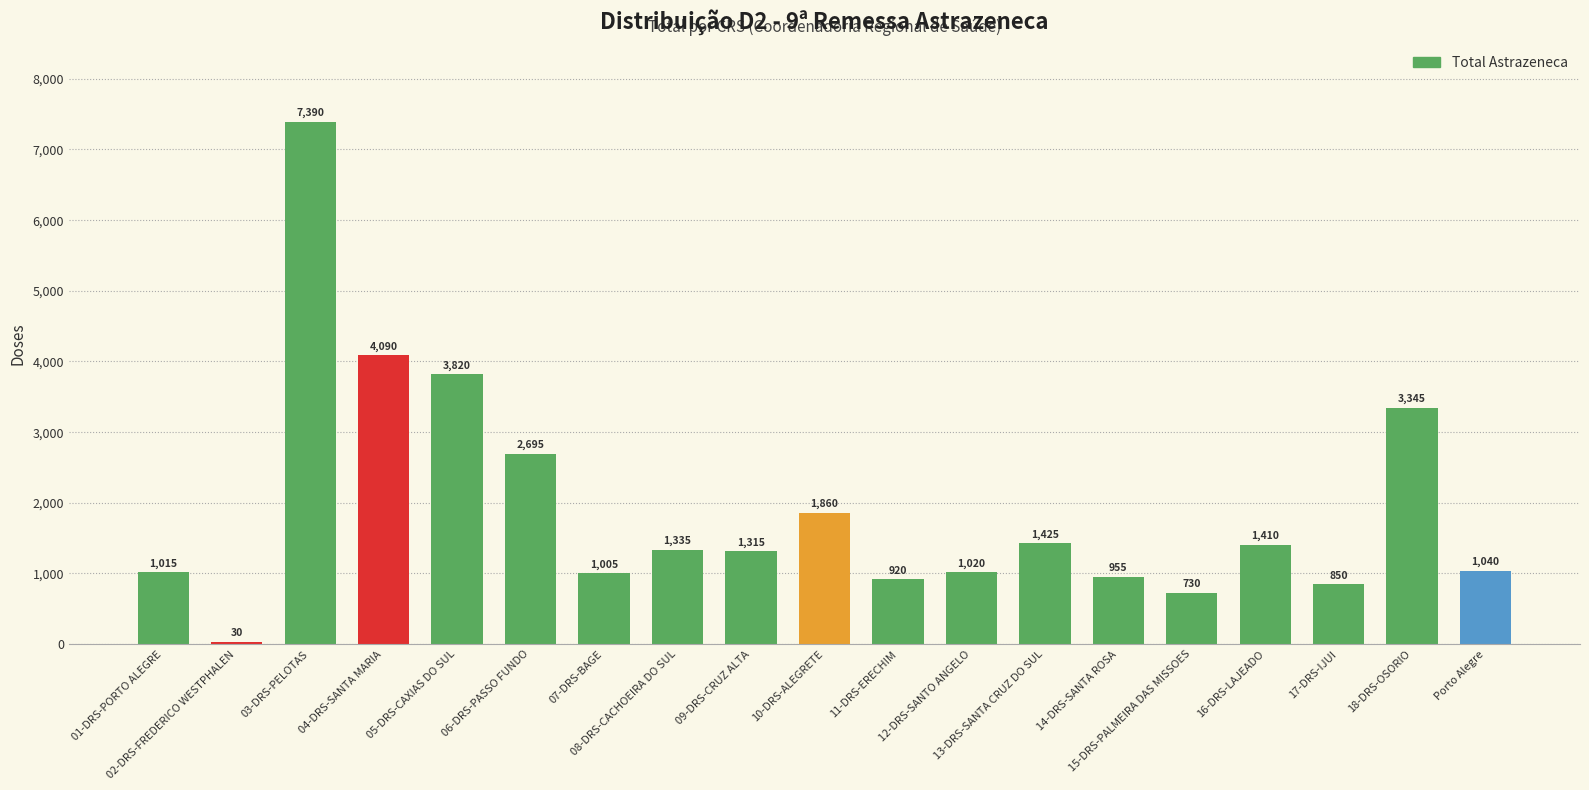

Is it true that the value at 10-DRS-ALEGRETE is 1033?

False